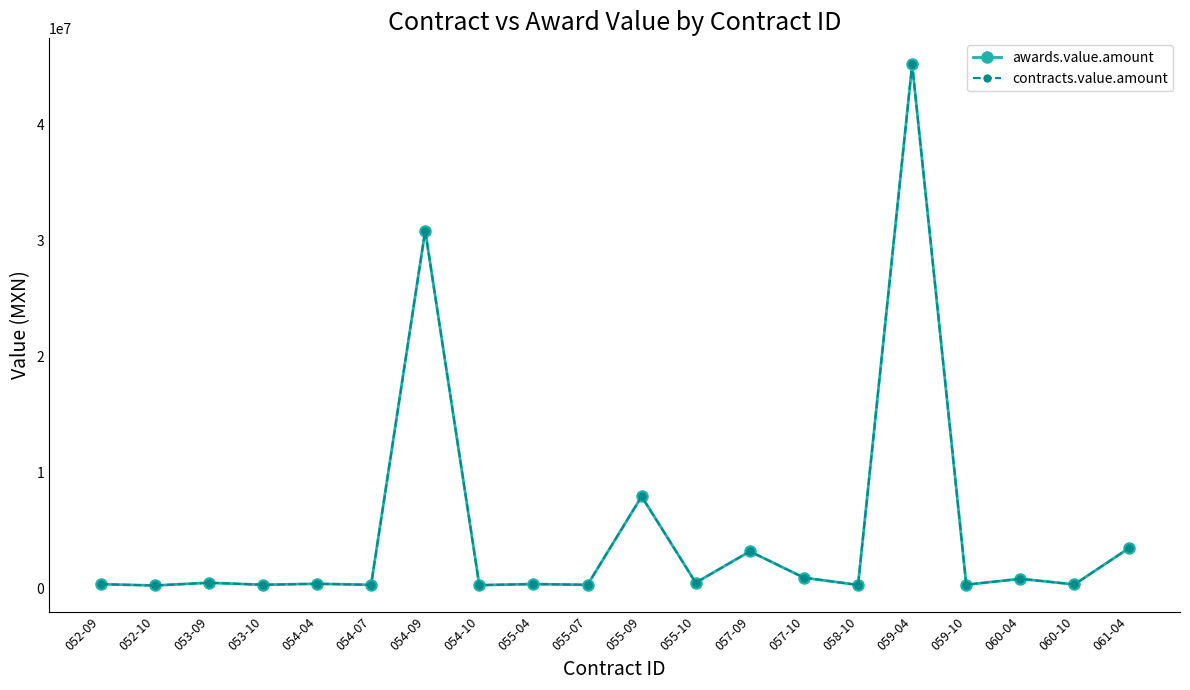

What is the minimum value shown in the chart?

278438.0